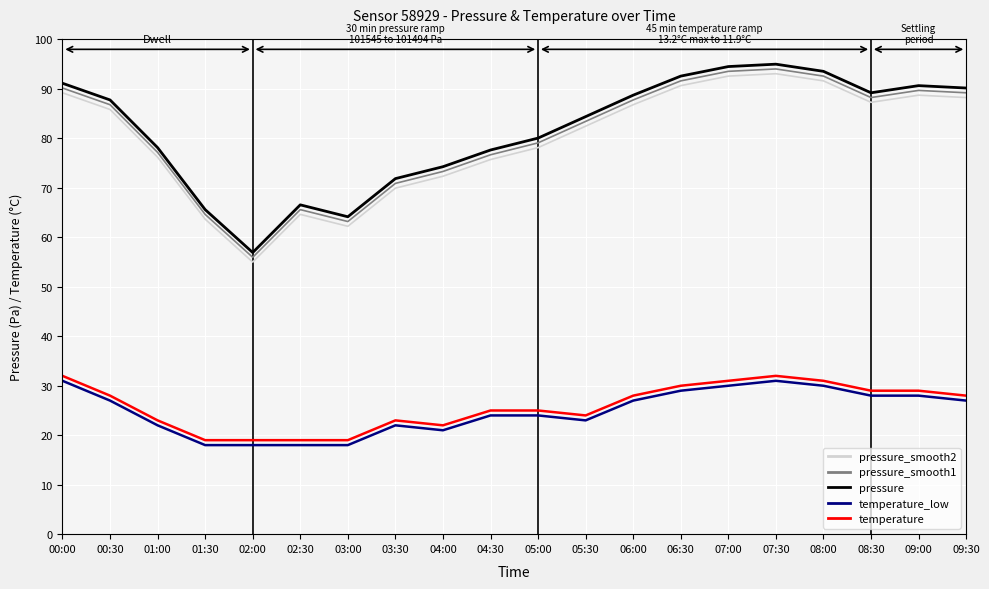

What is the smallest value displayed?

18.0